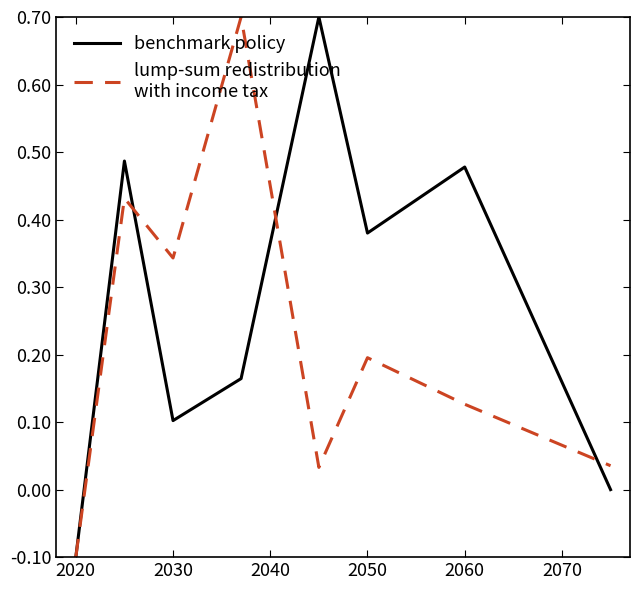

How many lines are shown in the chart?

2